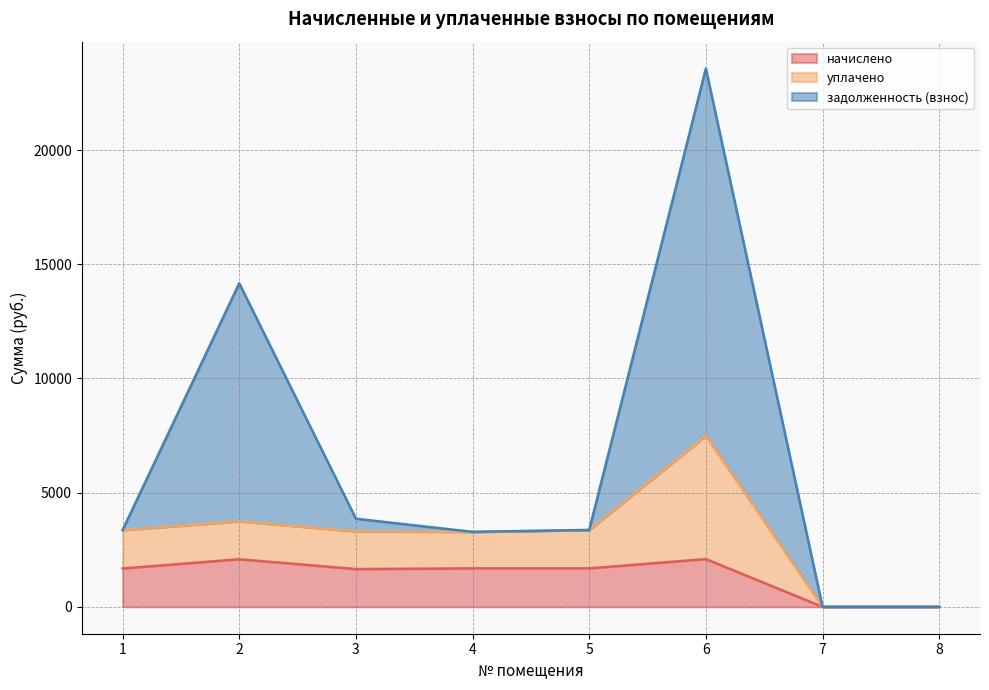

Where is the first local maximum for задолженность (взнос)?

2